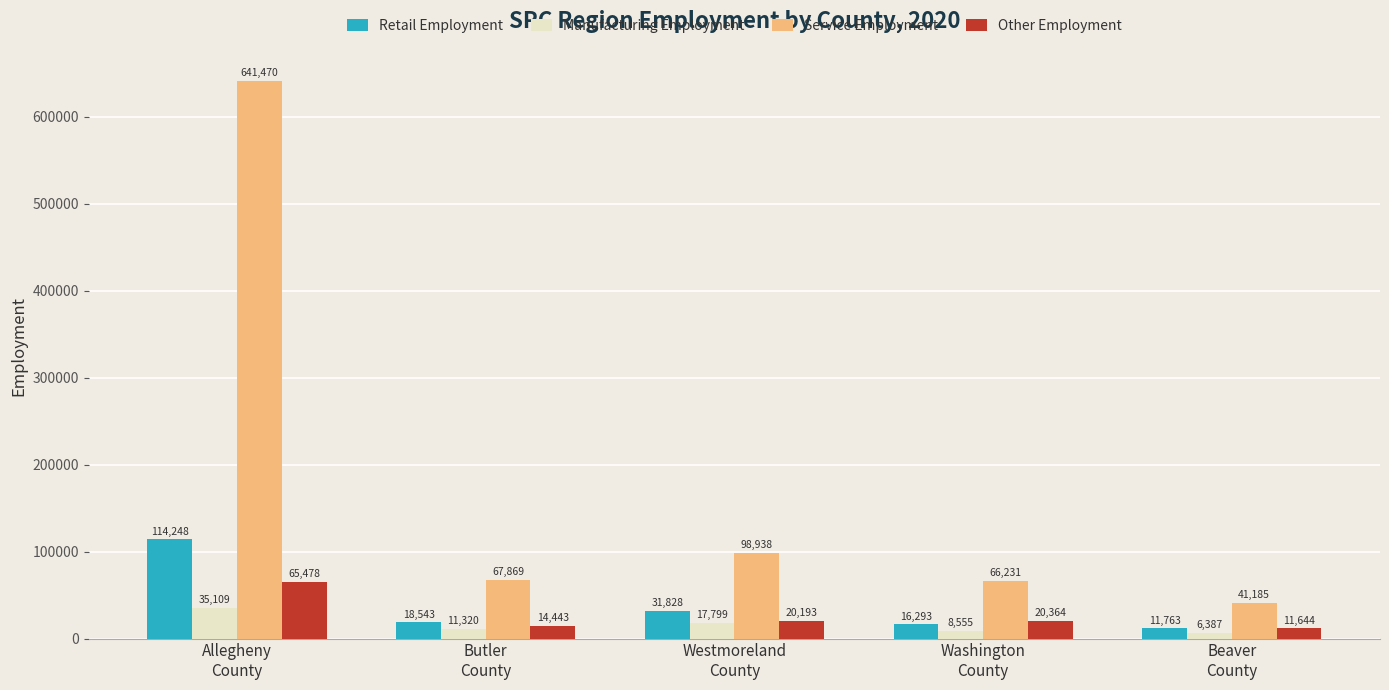

Which series has the largest total across all categories?

Service Employment